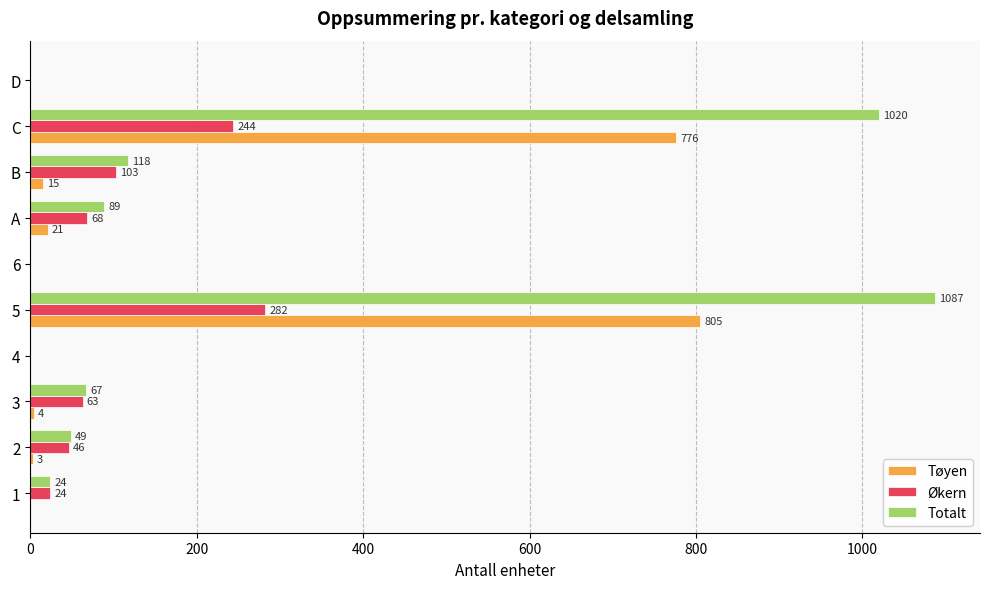

Which series changed the most between 6 and C?

Totalt